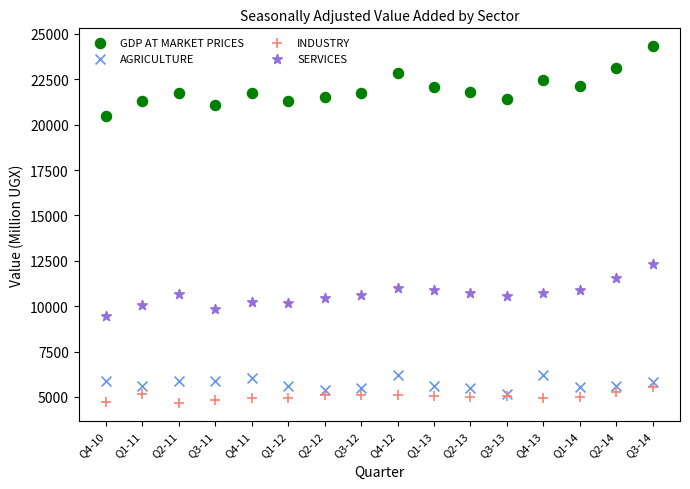

Across all series, what Y value is closest to 14492?

12323.2